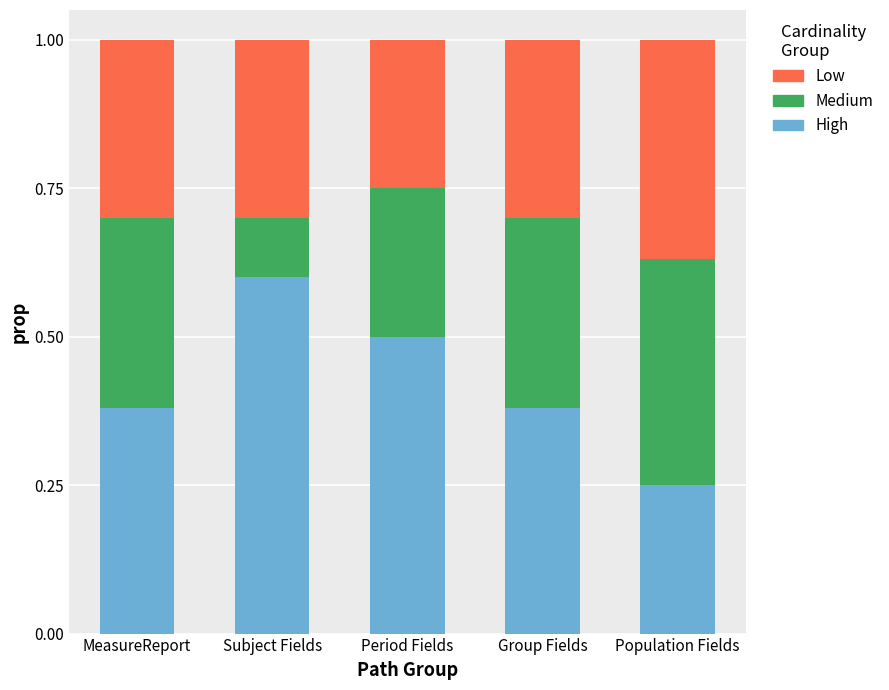

True or false: High has a value of 0.7 at Group Fields.

False